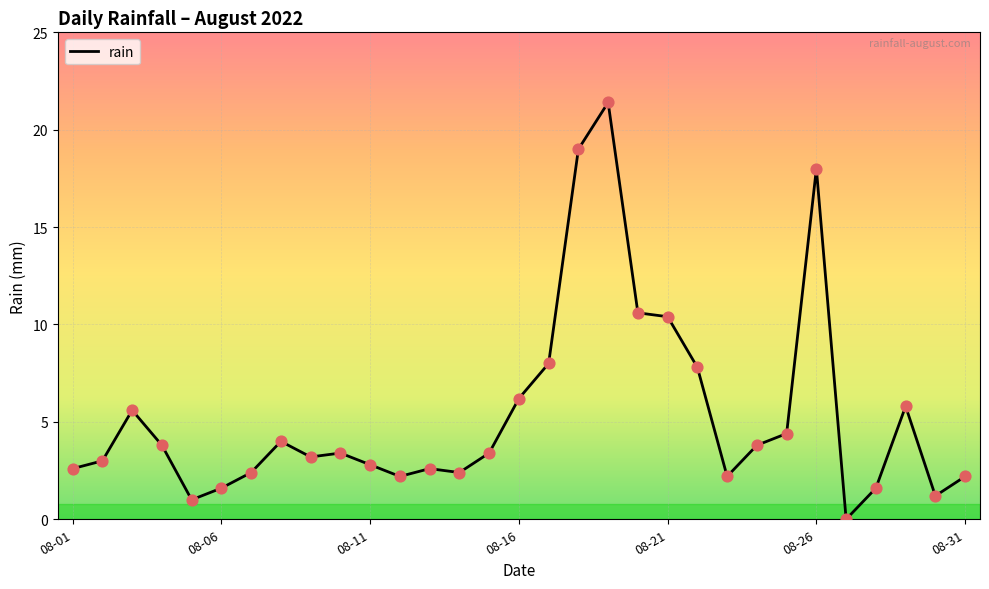

What is the maximum value shown in the chart?

21.4